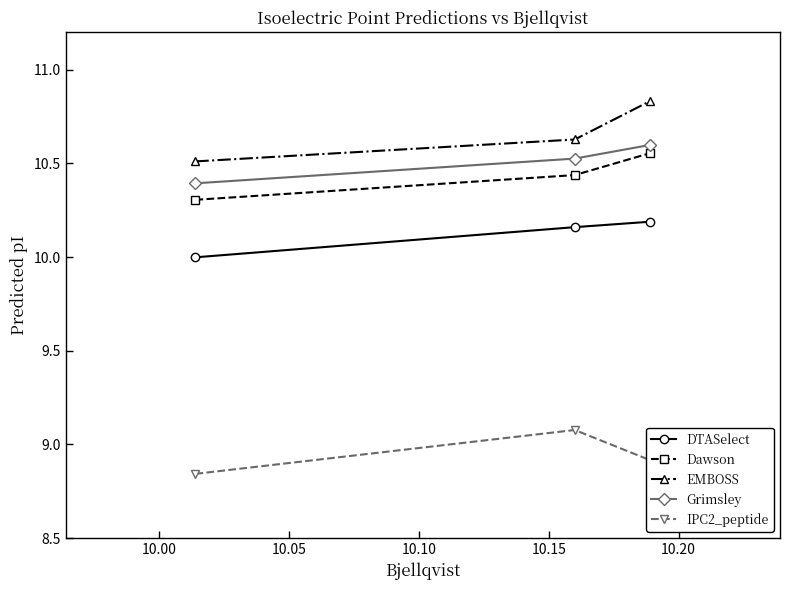

What is the sum of all Dawson values?

31.3